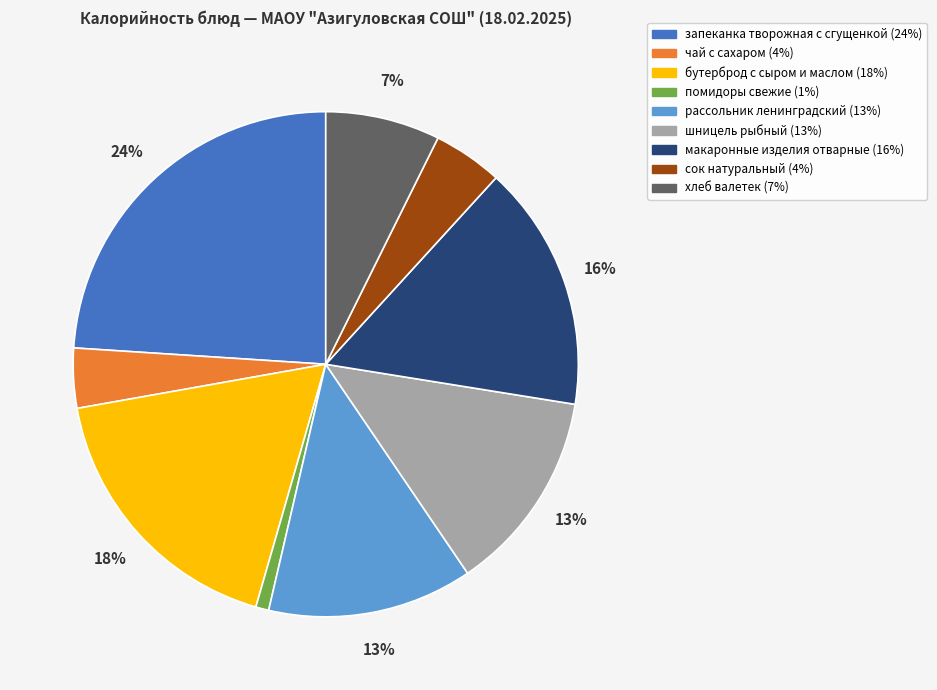

The бутерброд с сыром и маслом slice represents 18% of the pie. True or false?

True